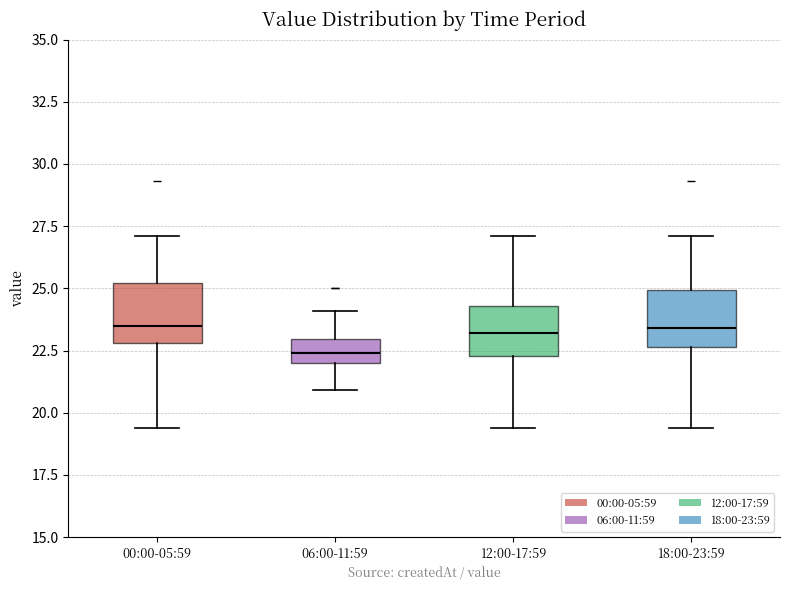

Where does the median line of the box for 12:00-17:59 sit on the y-axis? The values are not printed on the chart, so give them approximately, as read against the axis.

23.0